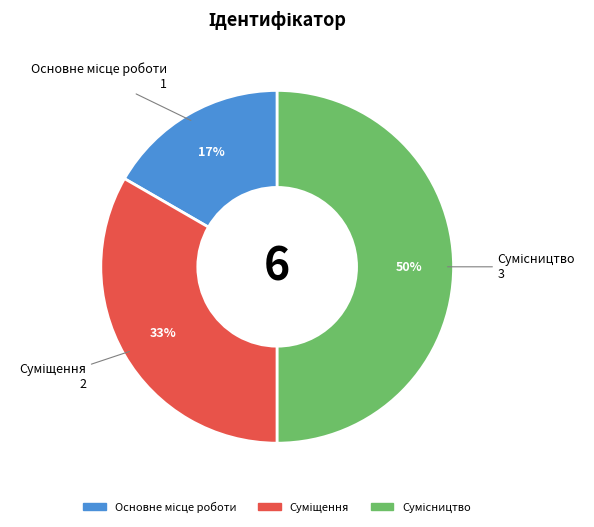

To the nearest percent, what is the difference between the largest and smallest slice percentages?

33%